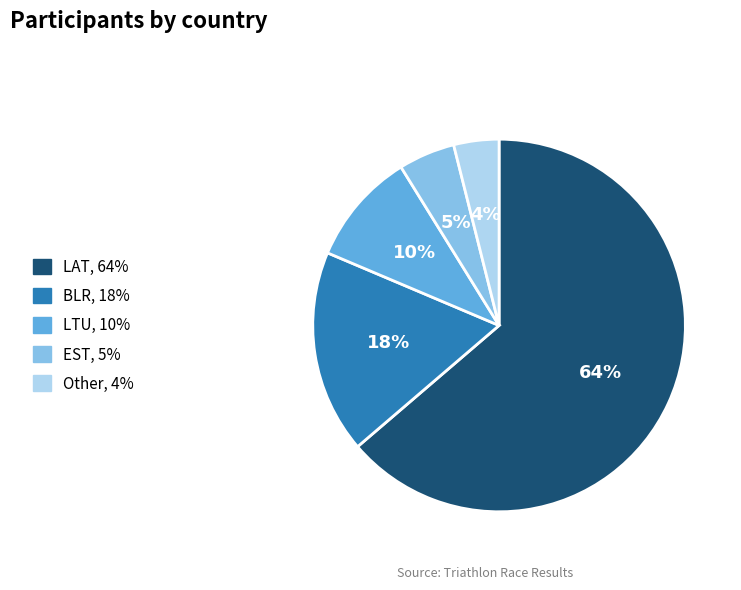

What percentage is the BLR slice, to the nearest percent?

18%